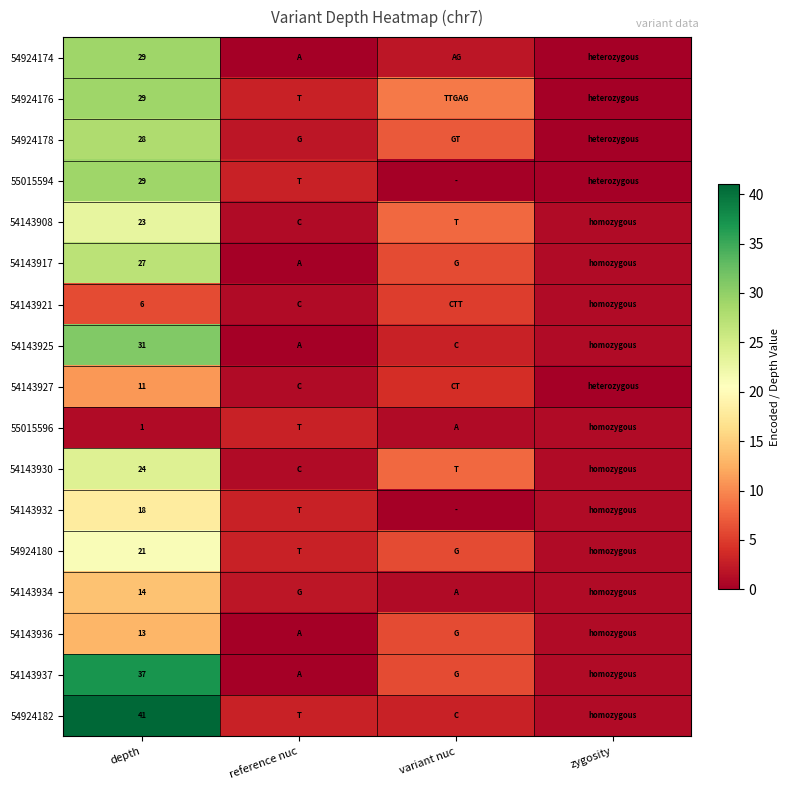

What is the spread (max minus min) of values at depth?

40